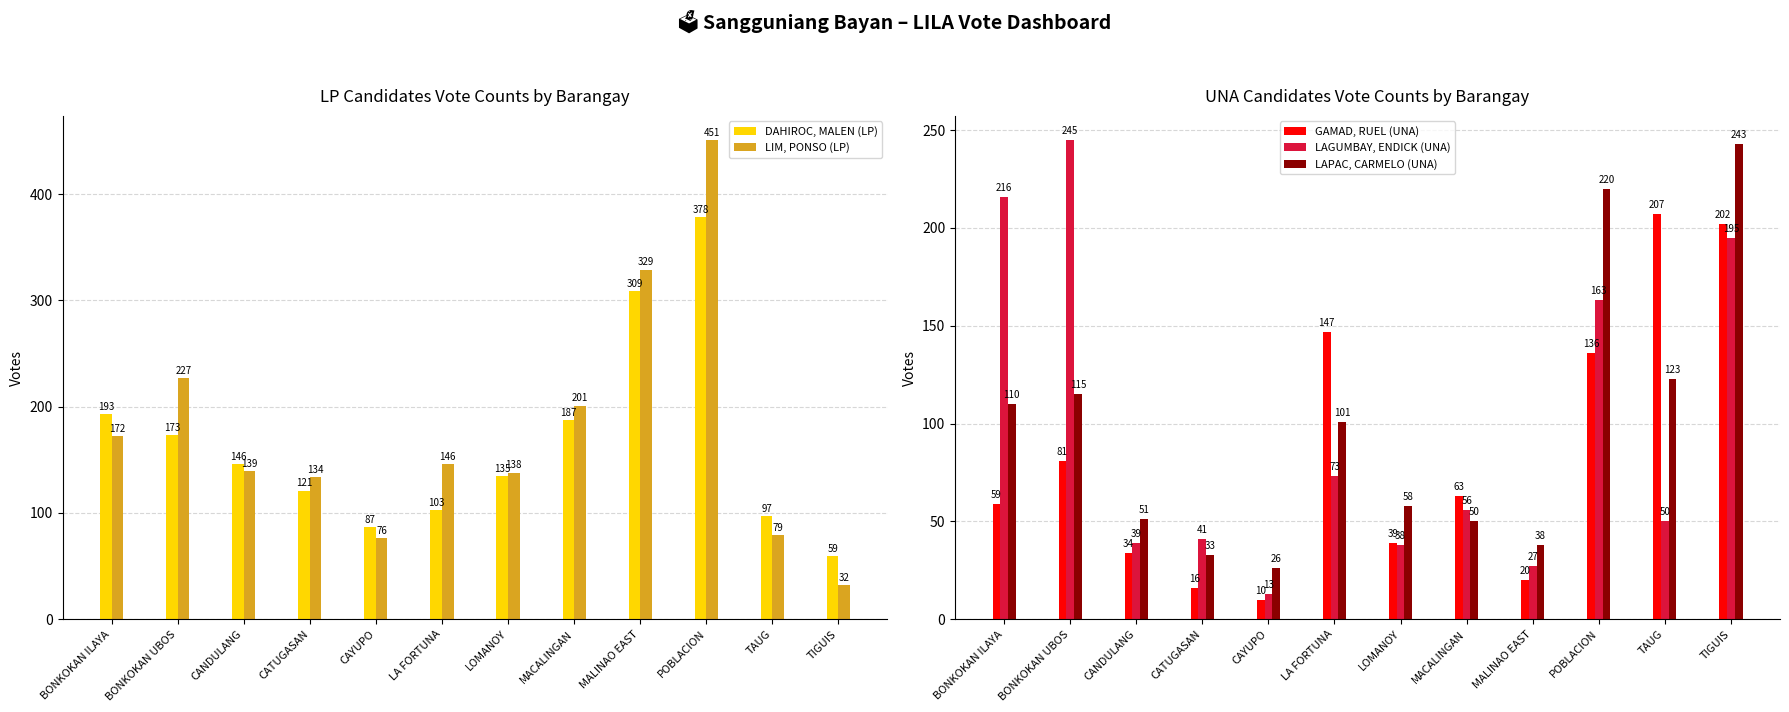

At which label does LIM, PONSO (LP) reach its peak?

POBLACION